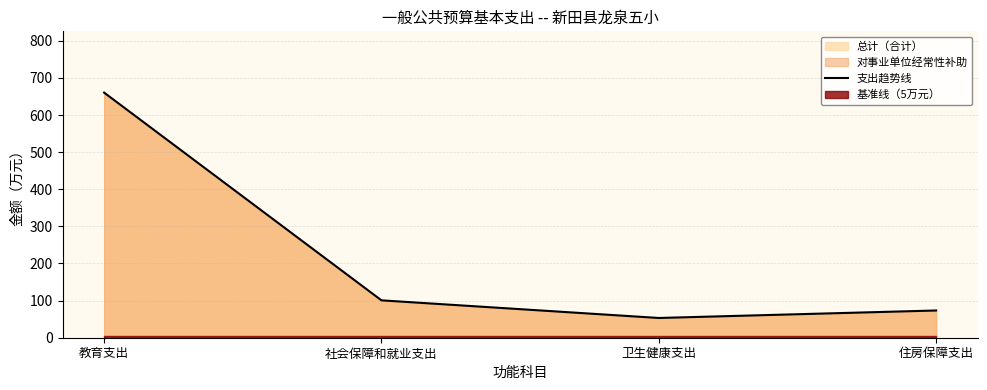

True or false: the data has more than 0 interior local peaks.

False